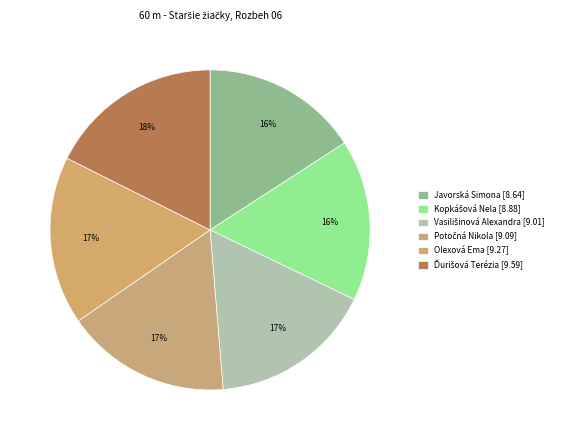

Do Olexová Ema and Vasilišinová Alexandra together represent more than half of the pie?

No